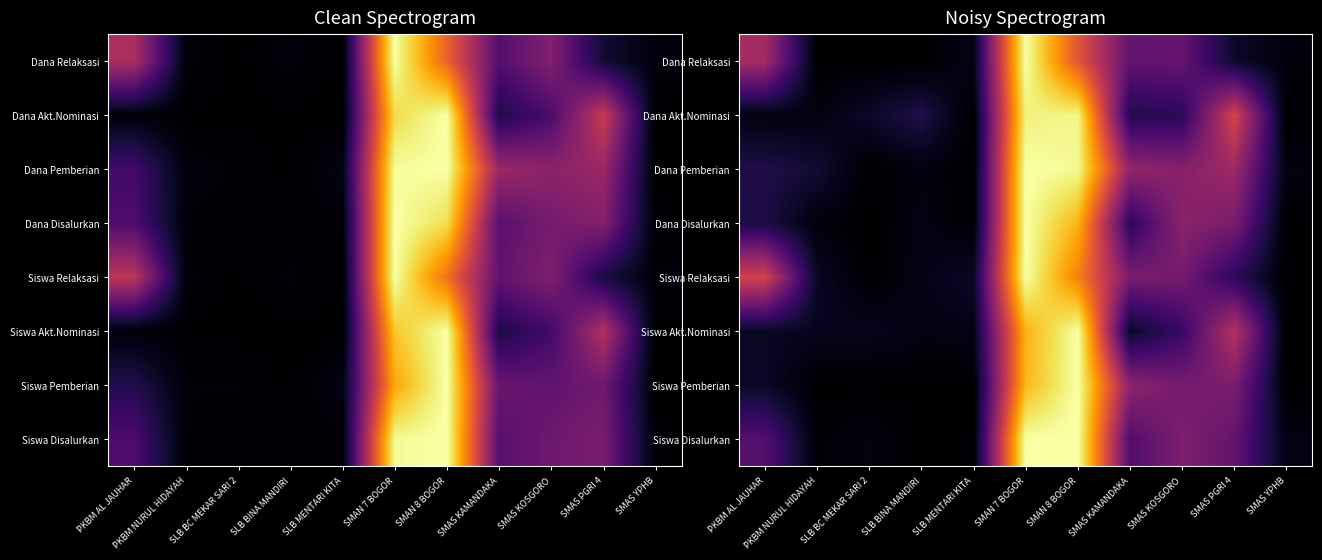

What is the total value across all series at SMAS KOSGORO?

2.4